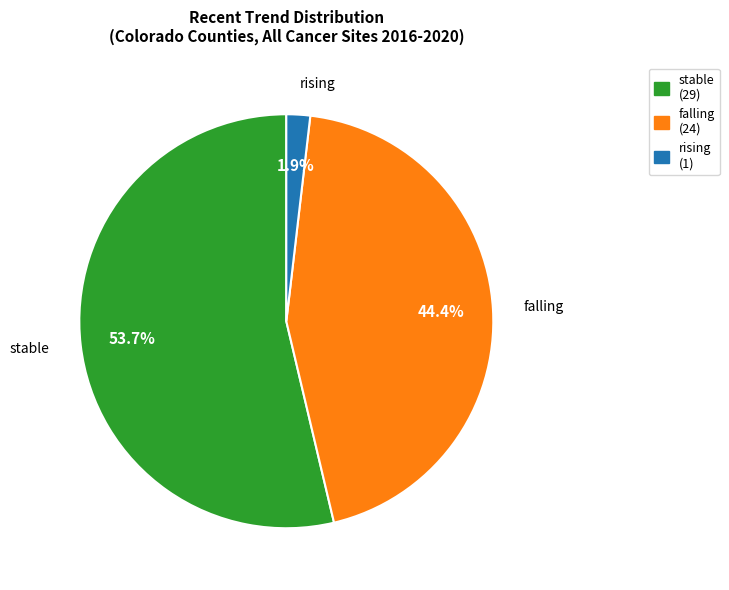

Which category accounts for the majority?

stable